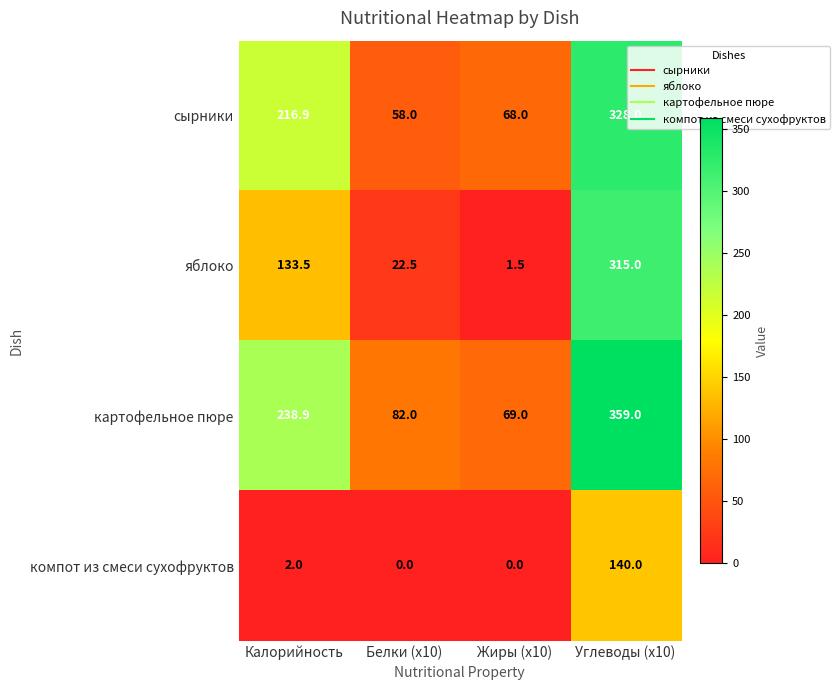

True or false: картофельное пюре has a value of 39.4 at Белки (x10).

False